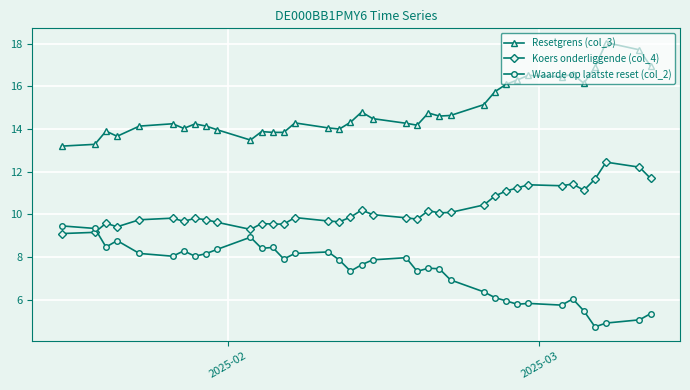

What are all the series names shown in the legend?

Resetgrens (col_3), Koers onderliggende (col_4), Waarde op laatste reset (col_2)